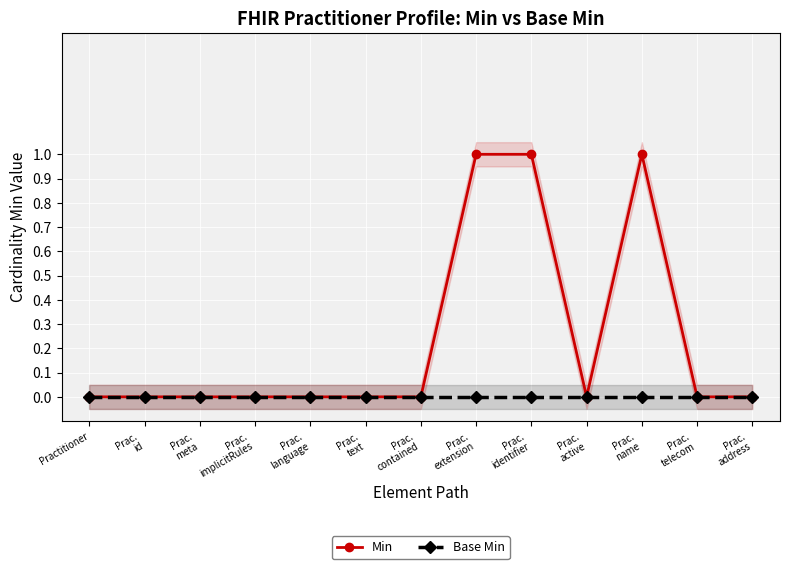

What is the label of the 6th point from the right?

Prac.
extension